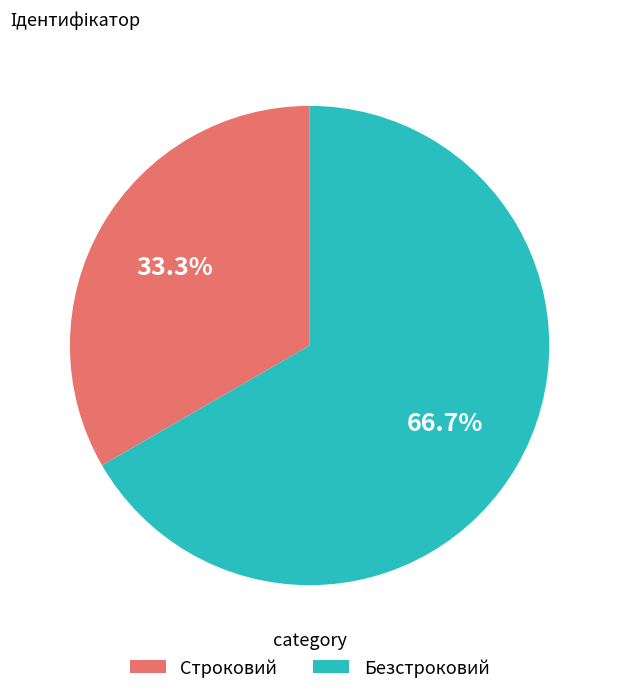

What percentage do Строковий and Безстроковий together represent?

100.0%